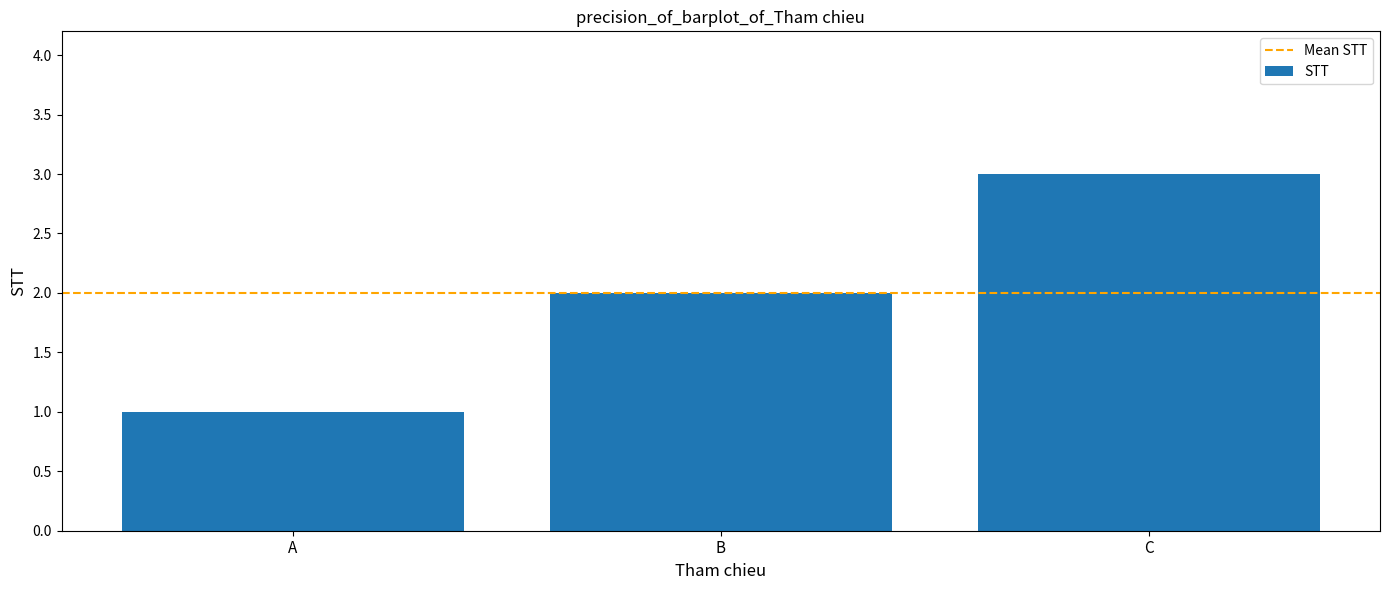

What is the average value?

2